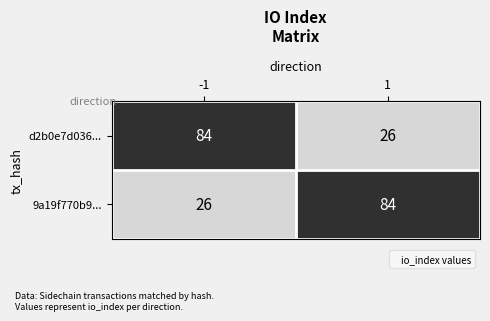

What is the minimum value for d2b0e7d036...?

26